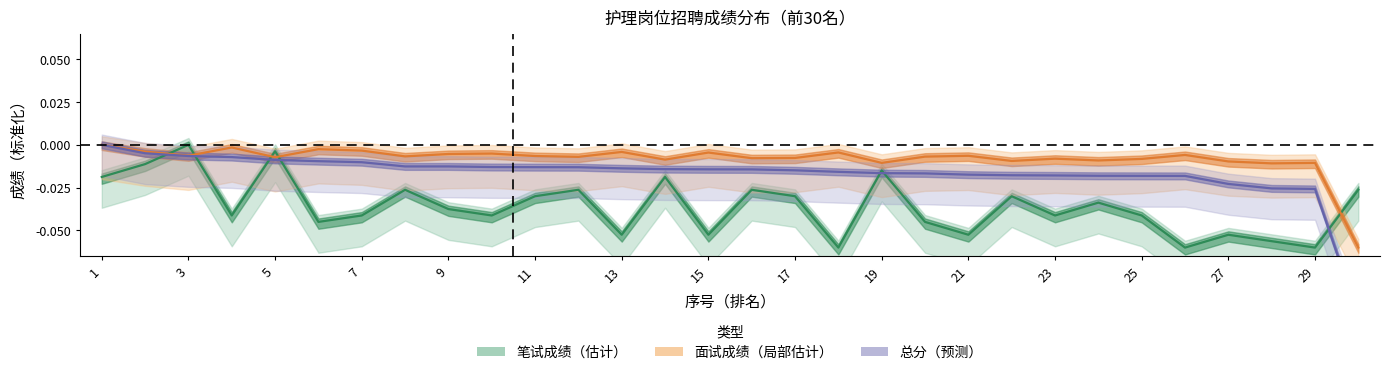

At which label is 面试成绩 closest to 0?

1